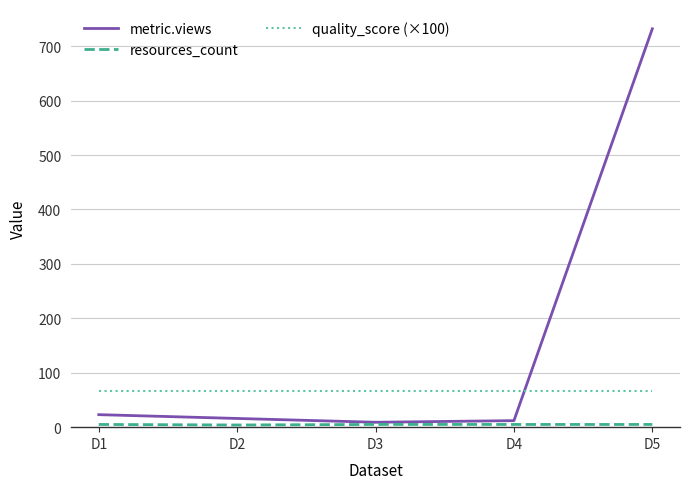

Does the chart have visible grid lines?

Yes